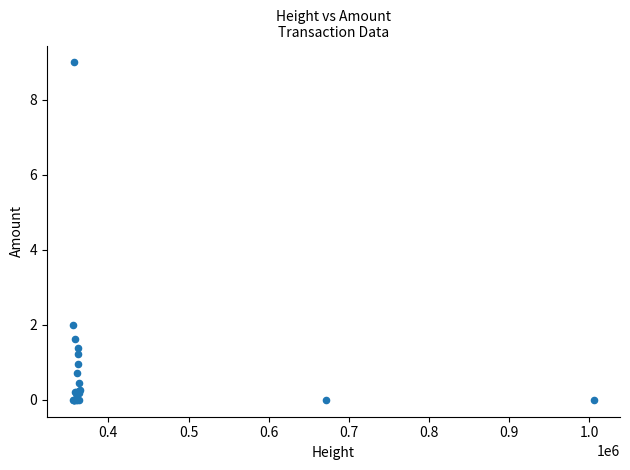

What Y value in the scatter plot is closest to 4?

2.0